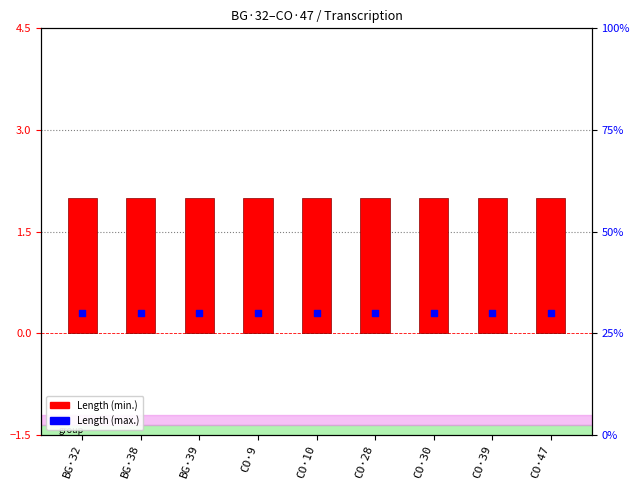

Which series has the largest total across all categories?

Length (min.)